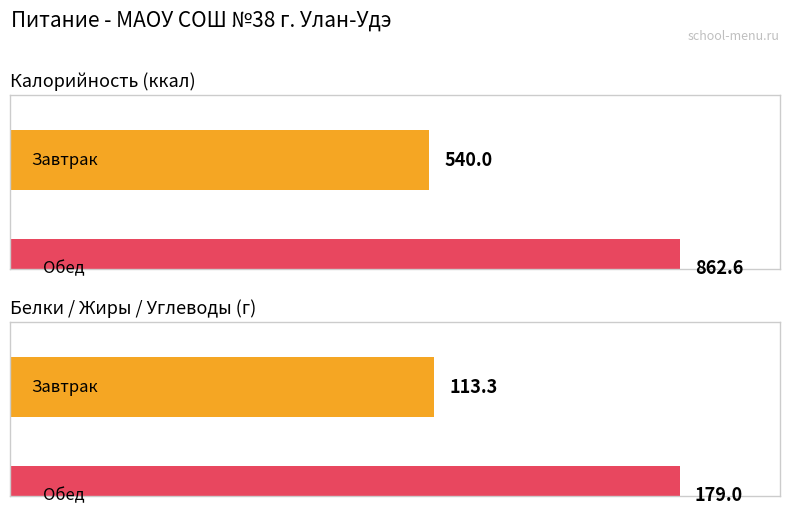

True or false: Калорийность has a value of 540.0 at Завтрак.

True